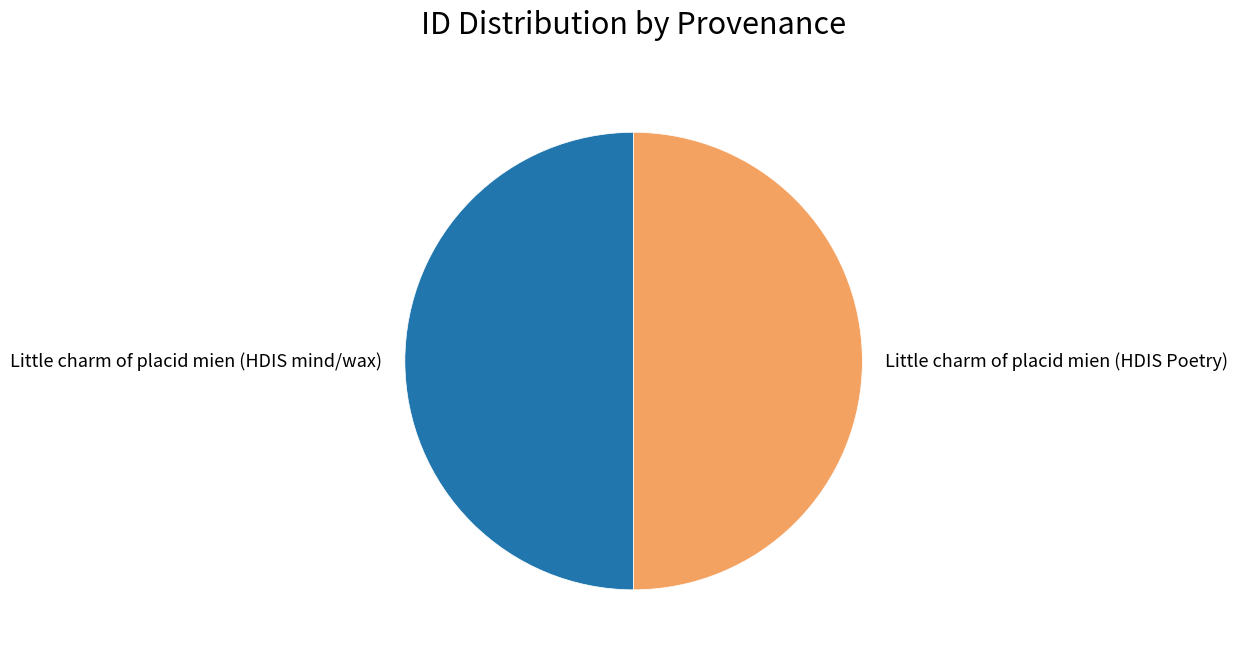

What is the ratio of the value at Little charm of placid mien (HDIS mind/wax) to the value at Little charm of placid mien (HDIS Poetry)?

1.0